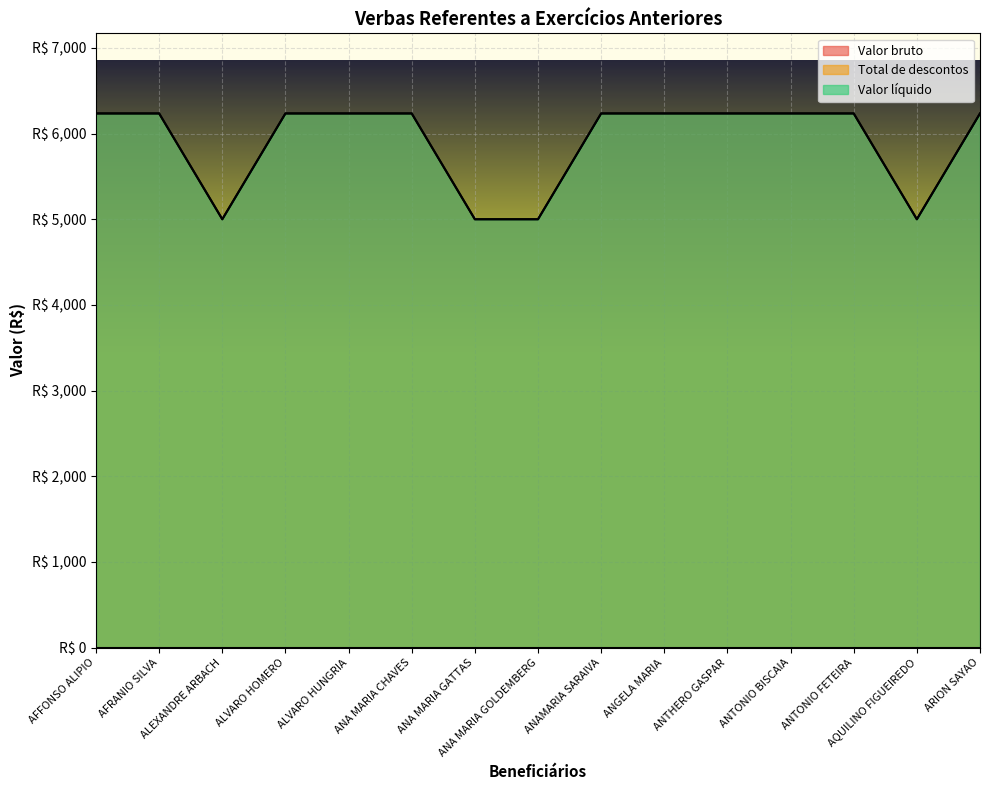

Reading left to right, extract all data points from this chart.

Valor bruto: 6234.8	6234.8	5000.0	6234.8	6234.8	6234.8	5000.0	5000.0	6234.8	6234.8	6234.8	6234.8	6234.8	5000.0	6234.8
Valor líquido: 6234.8	6234.8	5000.0	6234.8	6234.8	6234.8	5000.0	5000.0	6234.8	6234.8	6234.8	6234.8	6234.8	5000.0	6234.8